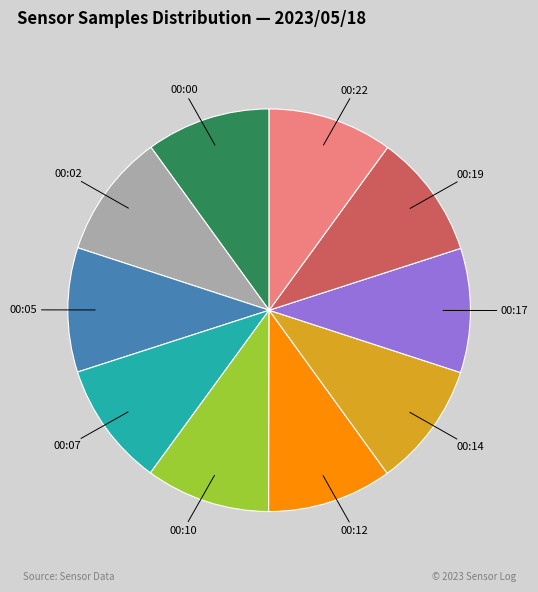

What is the ratio of the value at 00:12 to the value at 00:07?

1.0